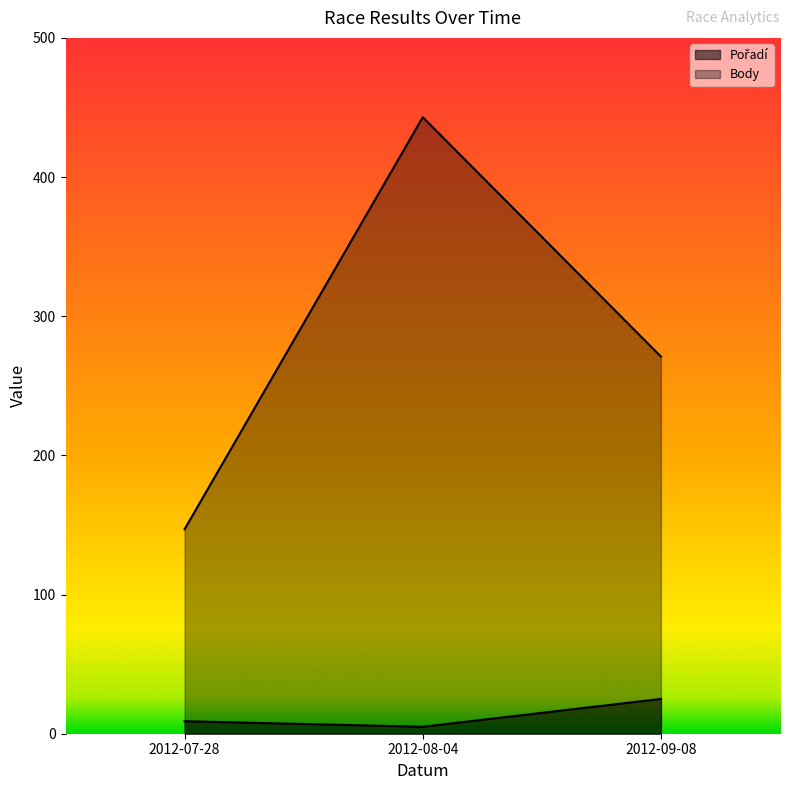

Which series has the largest total across all categories?

Body